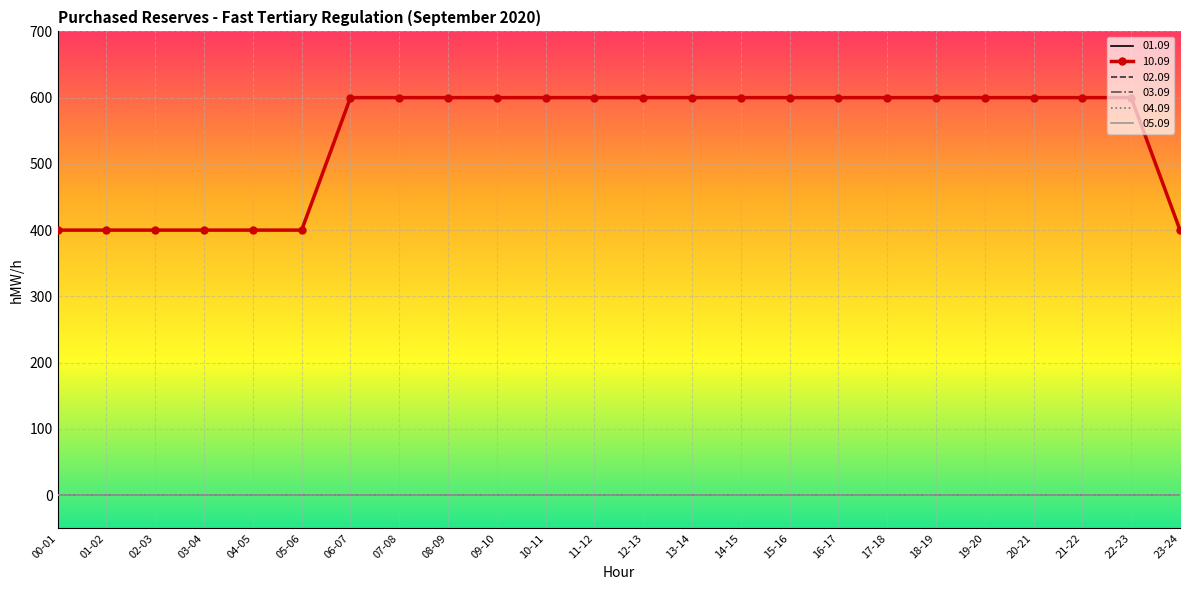

True or false: 10.09 has more than 0 interior local peaks.

False